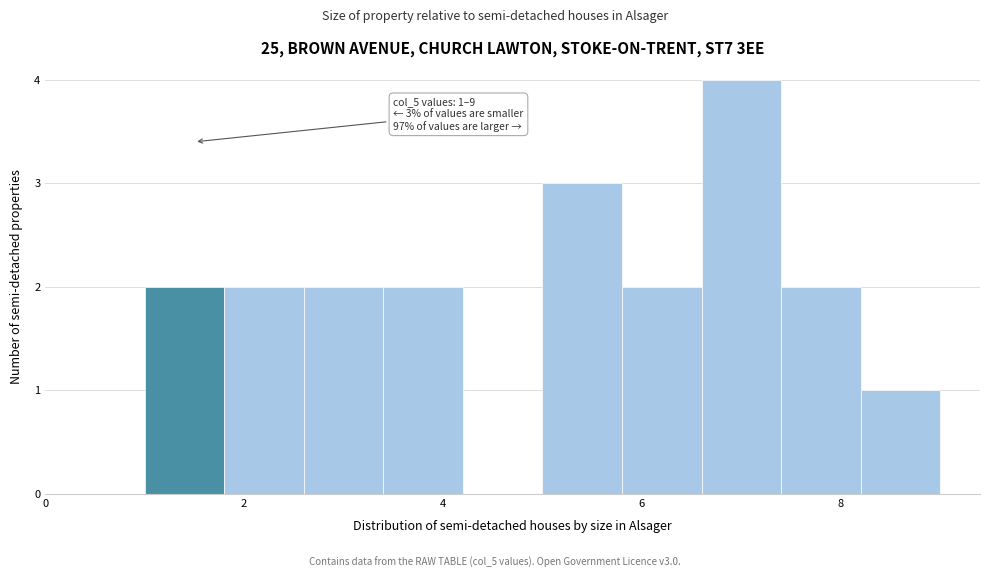

Which range on the x-axis has the tallest bar?

6.6 to 7.4